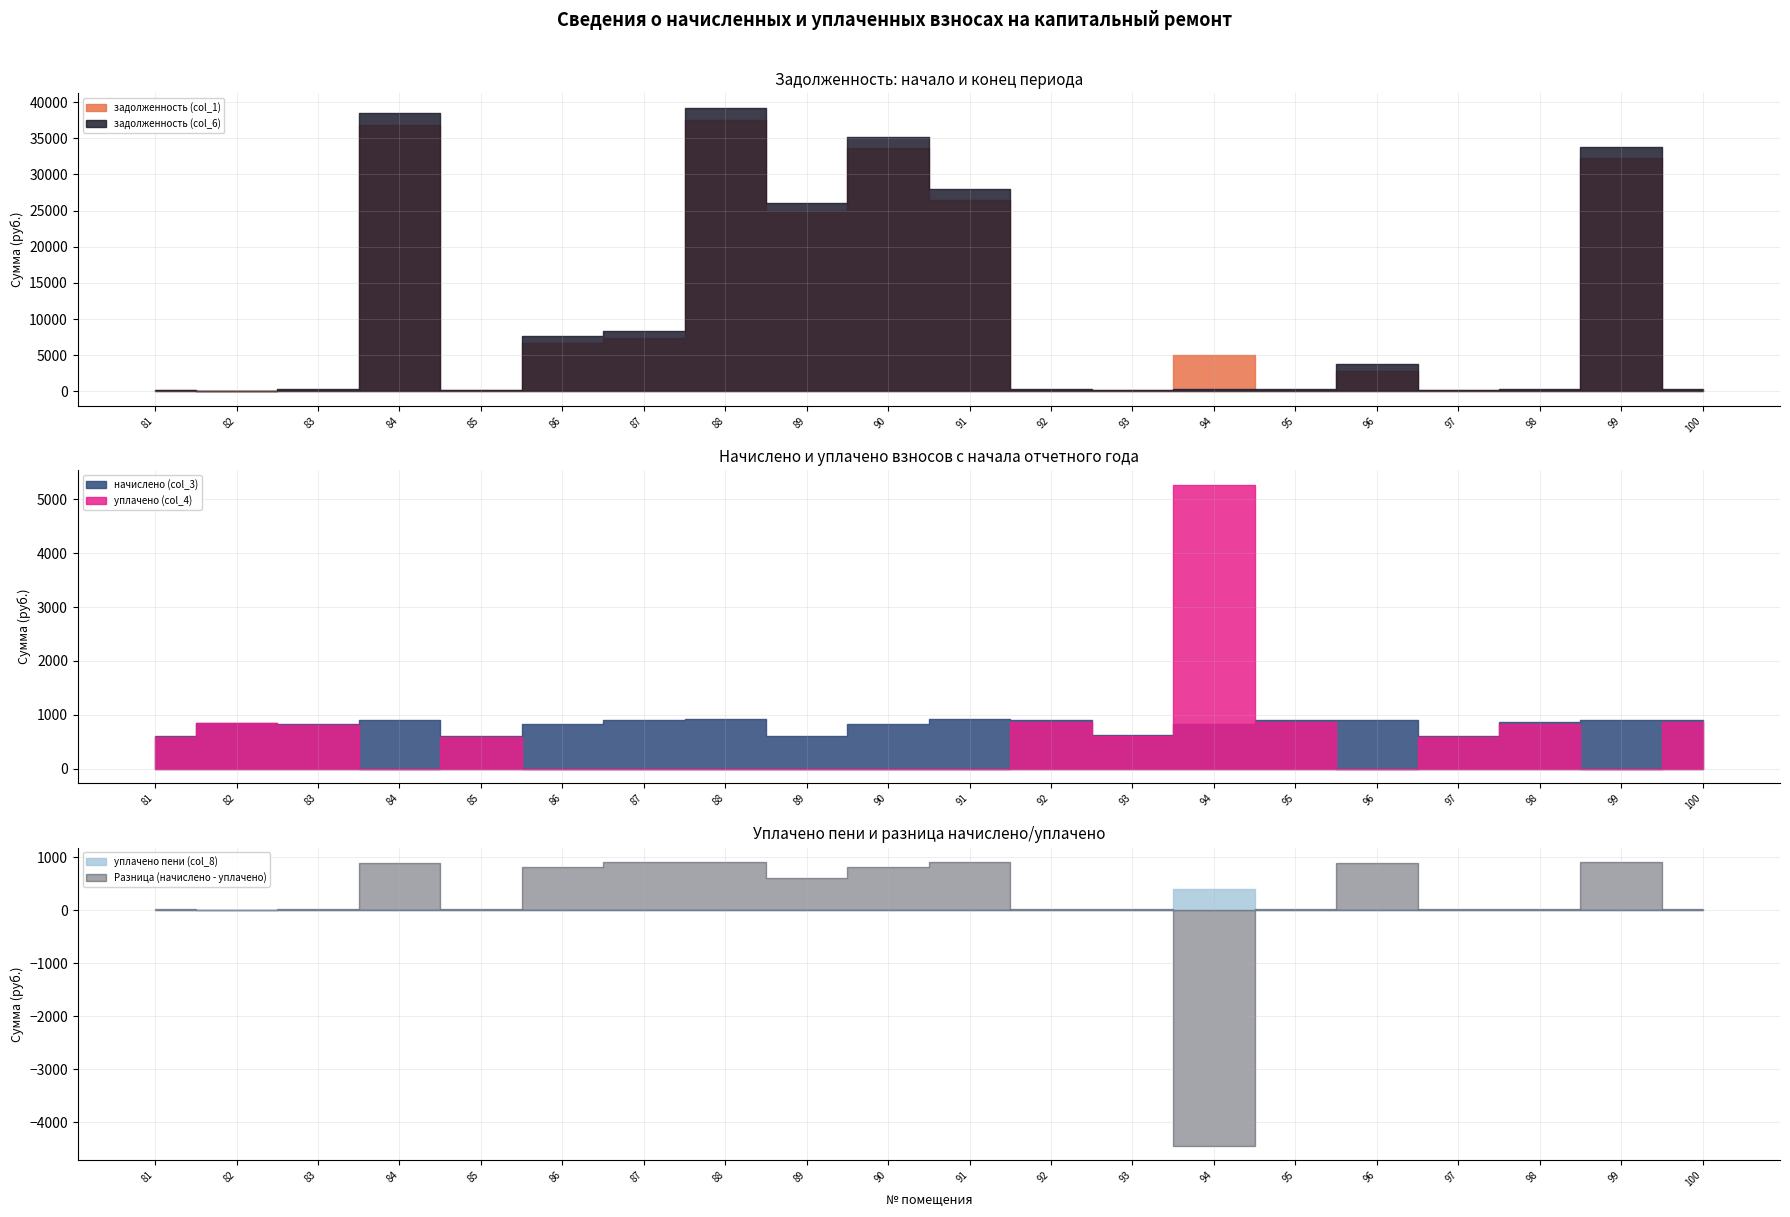

Where is the first local maximum for начислено (col_3)?

82